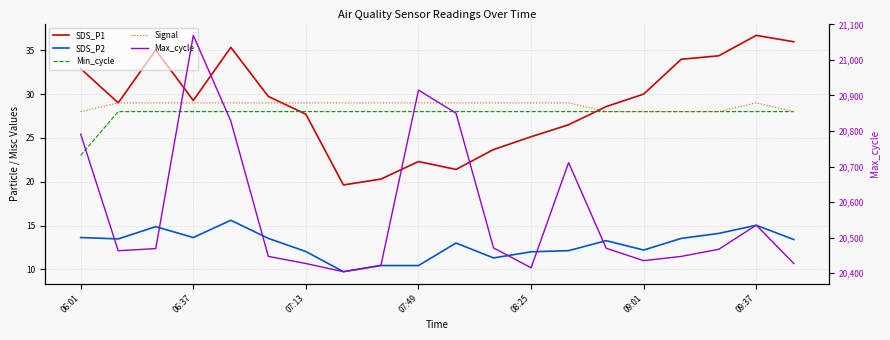

Reading right to left, extract all data points from this chart.

SDS_P1: 36.0	36.7	34.4	34.0	30.0	28.6	26.5	25.1	23.7	21.4	22.3	20.3	19.6	27.7	29.7	35.3	29.3	35.0	29.0	32.9
SDS_P2: 13.4	15.0	14.1	13.5	12.2	13.3	12.1	12.0	11.3	13.0	10.4	10.4	9.7	12.0	13.5	15.6	13.6	14.9	13.5	13.6
Min_cycle: 28.0	28.0	28.0	28.0	28.0	28.0	28.0	28.0	28.0	28.0	28.0	28.0	28.0	28.0	28.0	28.0	28.0	28.0	28.0	23.0
Signal: 28.0	29.0	28.0	28.0	28.0	28.0	29.0	29.0	29.0	29.0	29.0	29.0	29.0	29.0	29.0	29.0	29.0	29.0	29.0	28.0
Max_cycle: 20427.0	20535.0	20467.0	20447.0	20435.0	20470.0	20711.0	20415.0	20471.0	20850.0	20915.0	20422.0	20404.0	20427.0	20447.0	20828.0	21069.0	20469.0	20463.0	20791.0